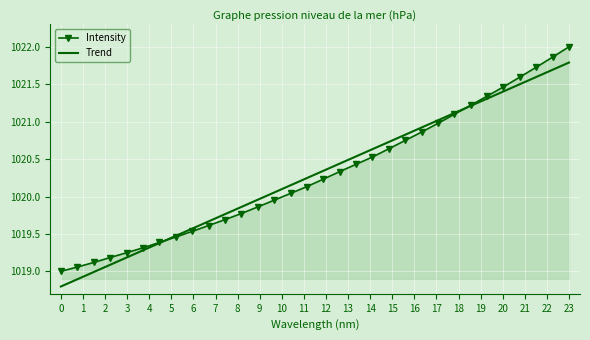

Which series has the widest spread of values?

Intensity